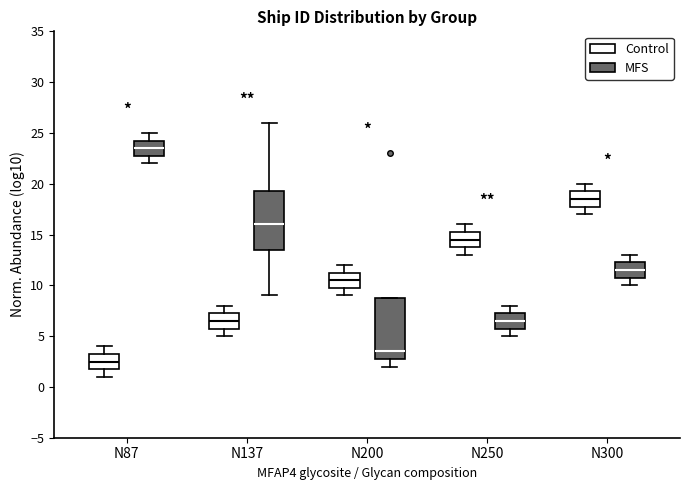

Which box's median line is the highest?

N87 (MFS)